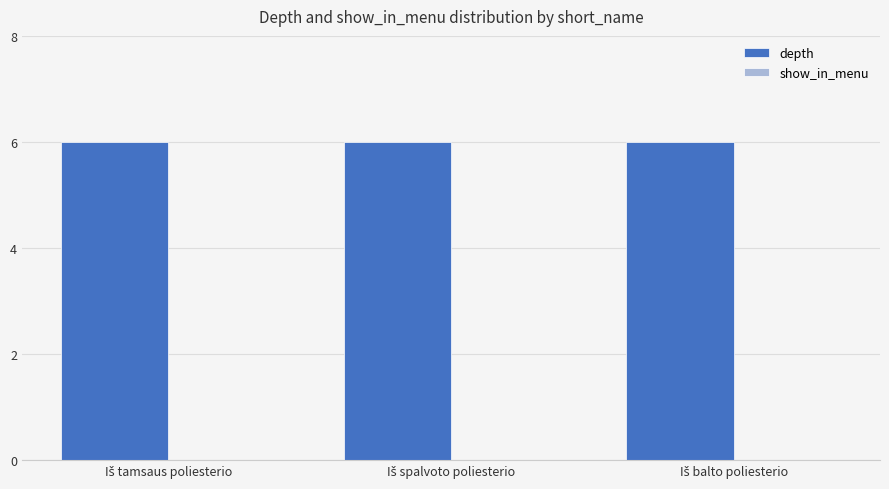

At which label does show_in_menu reach its minimum?

Iš tamsaus poliesterio